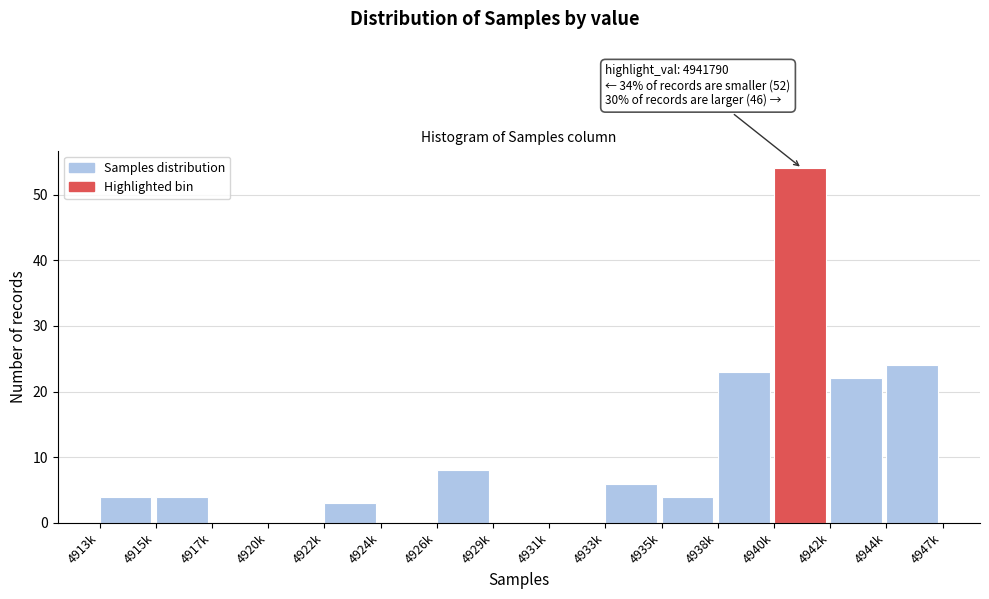

Reading left to right, what are all the values shown in this chart?

4913k=4	4915k=4	4917k=0	4920k=0	4922k=3	4924k=0	4926k=8	4929k=0	4931k=0	4933k=6	4935k=4	4938k=23	4940k=54	4942k=22	4944k=24